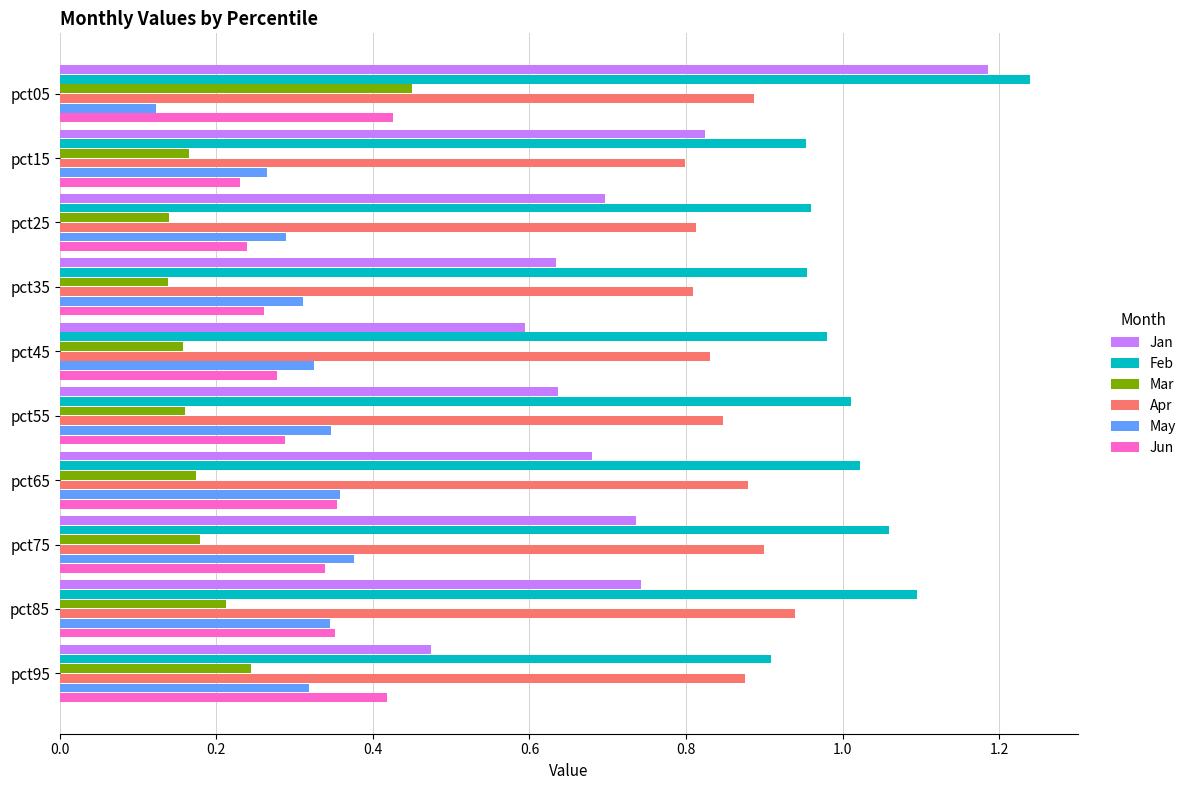

Is the value of Feb at pct25 greater than the value of Jan at pct55?

Yes